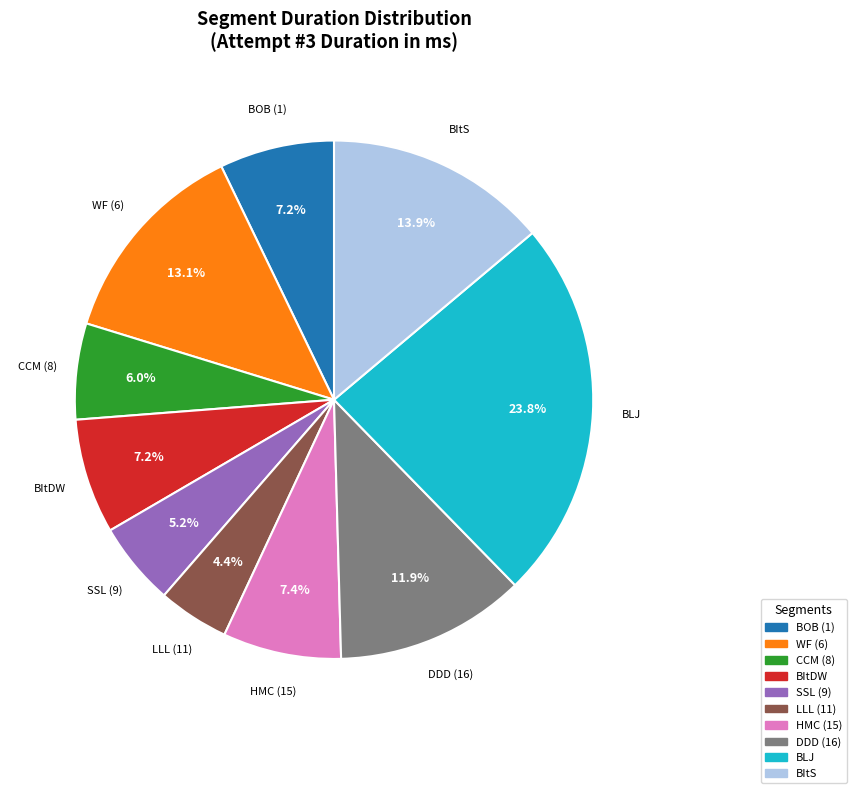

To the nearest percent, what is the difference between the largest and smallest slice percentages?

19%